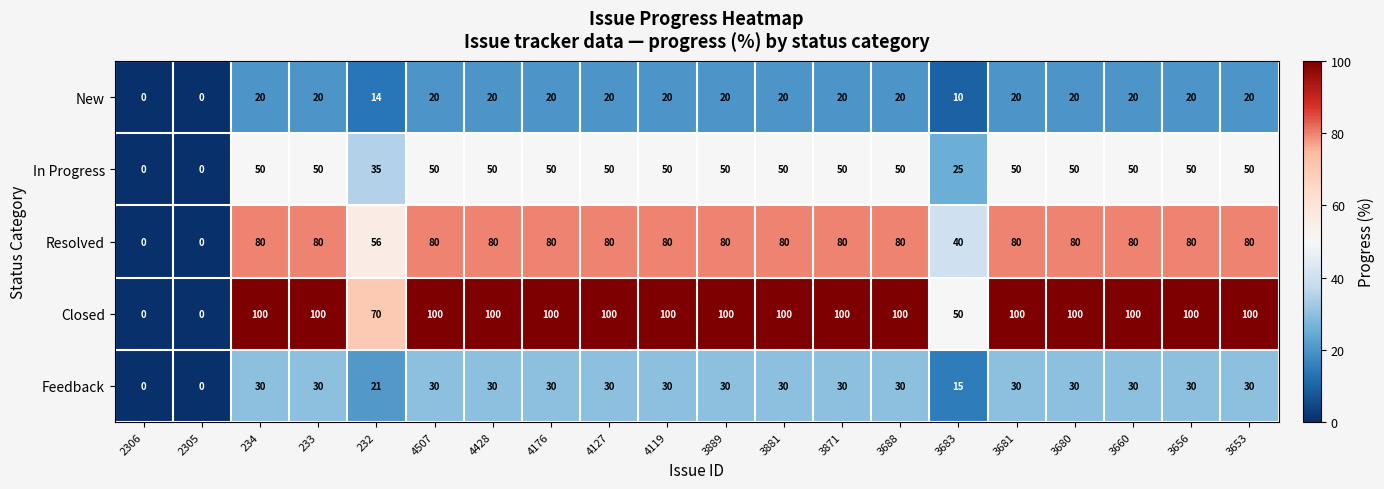

What is the sum of the Feedback values at 232 and 4176?

51